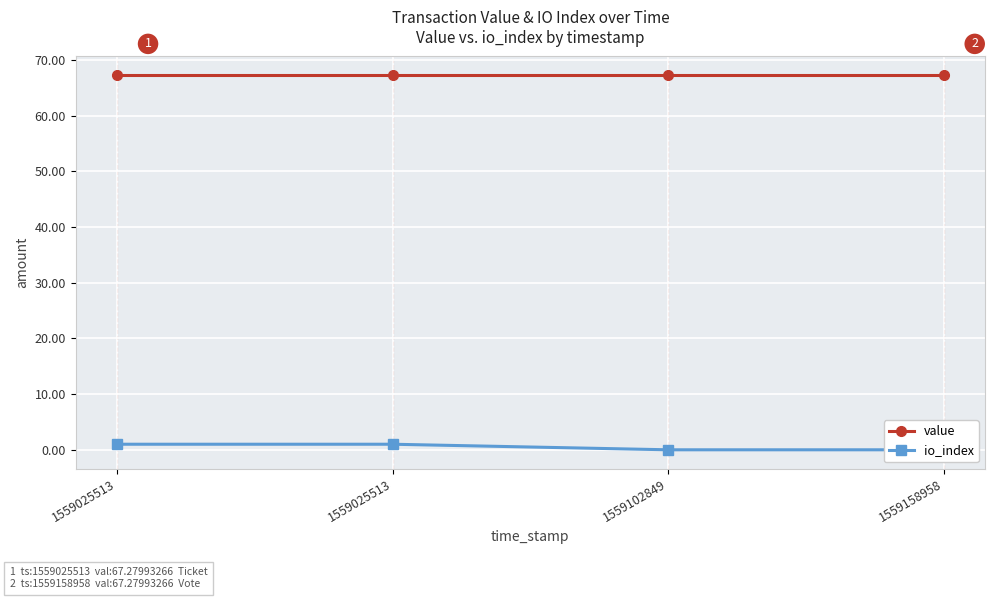

Is the value of value at 1559025513 greater than the value of io_index at 1559025513?

Yes